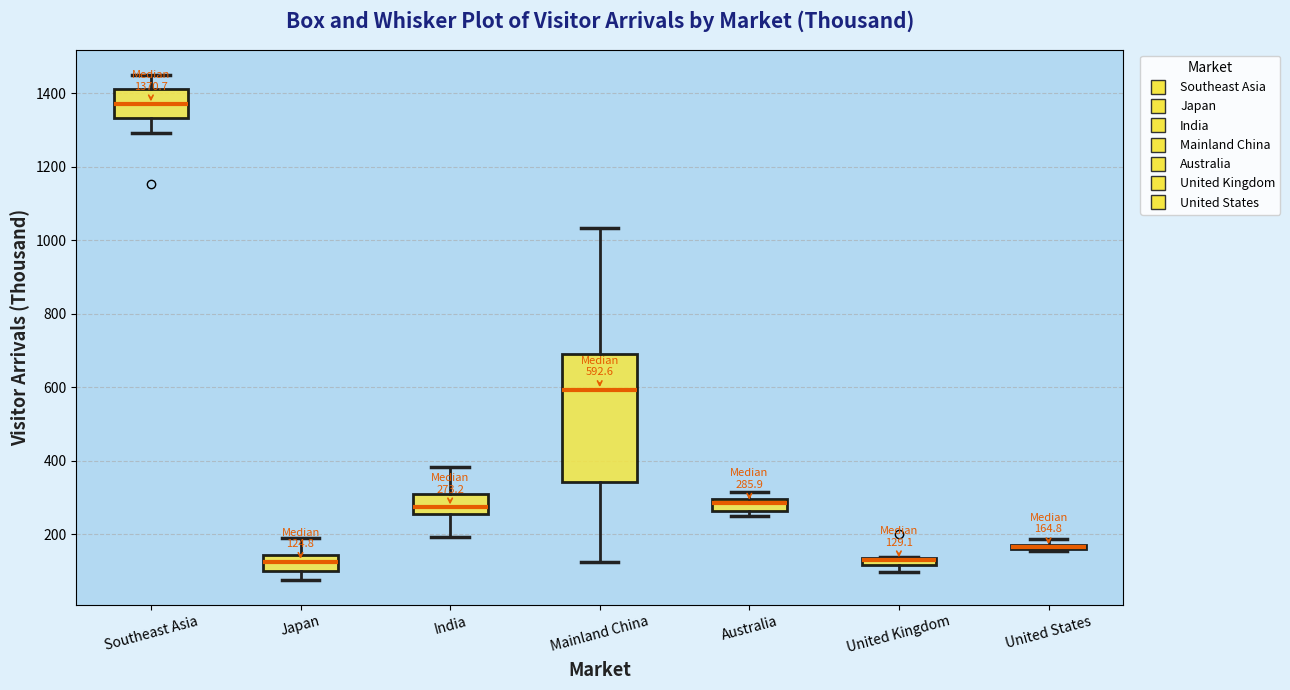

Comparing the boxes themselves (not the whiskers), which one is the tallest?

Mainland China